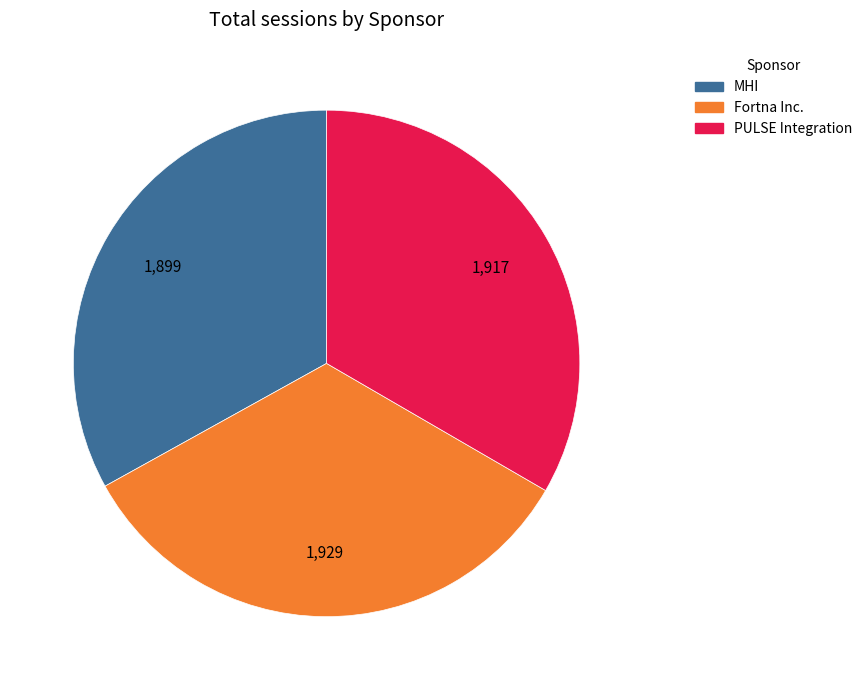

Does any single category account for the majority?

No